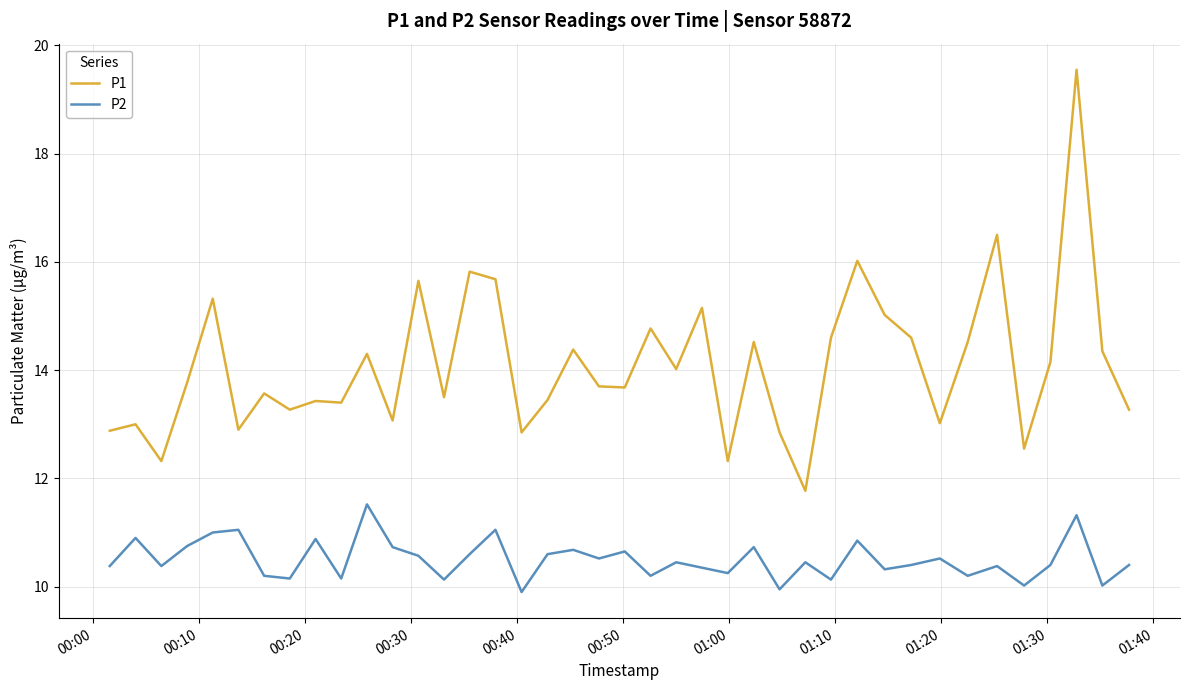

List the series in order of their peak value, lowest first.

P2, P1